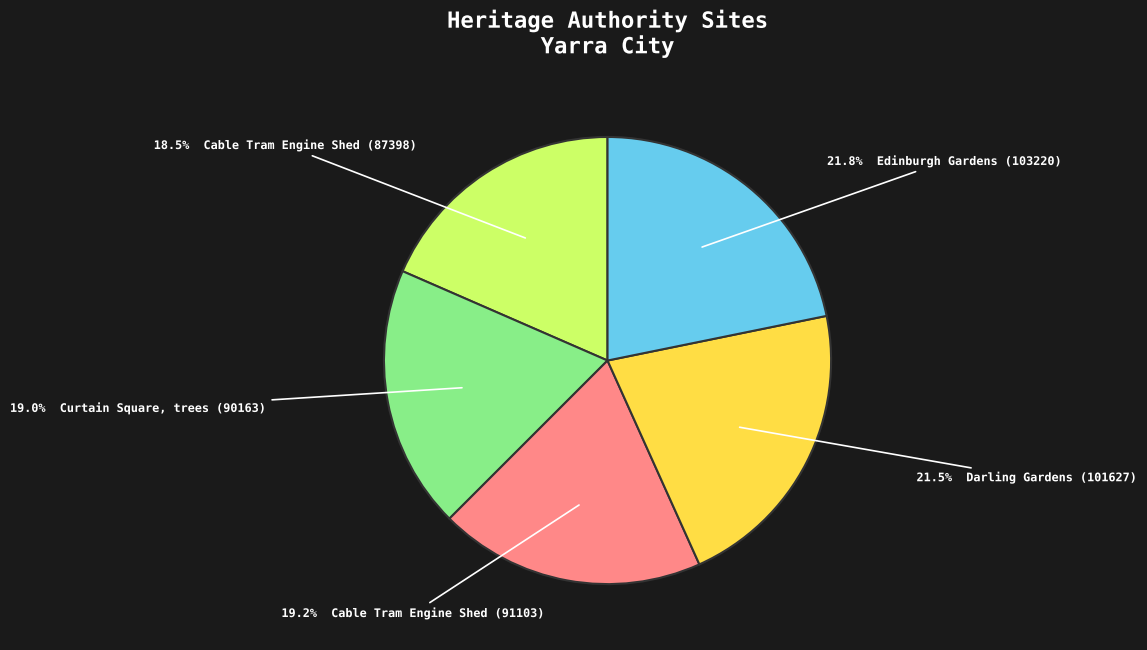

Does any single category account for the majority?

No